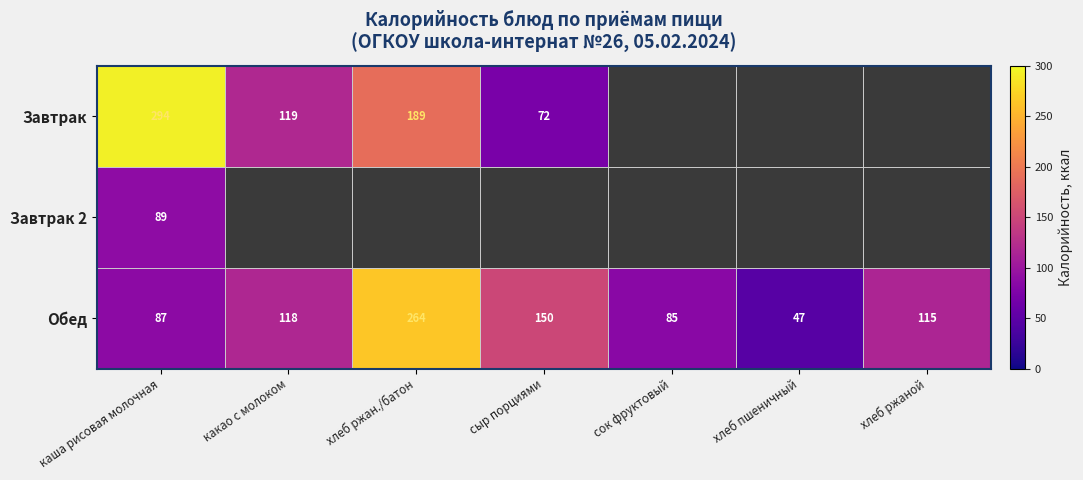

What is the difference between the second highest and second lowest values in the Обед series?

65